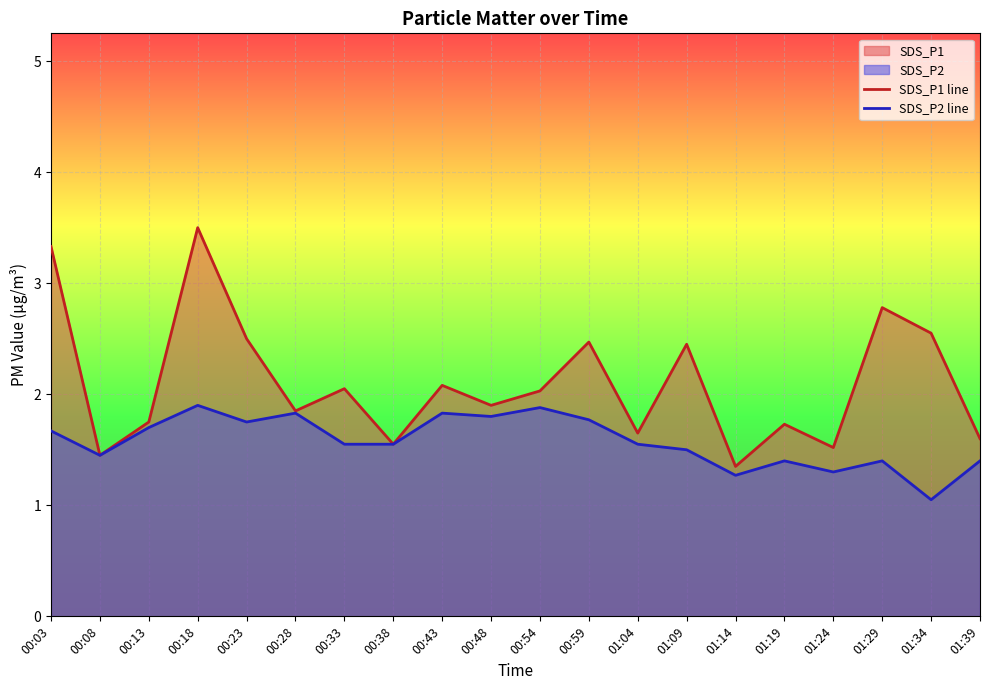

Which series has the largest range (max minus min)?

SDS_P1 line